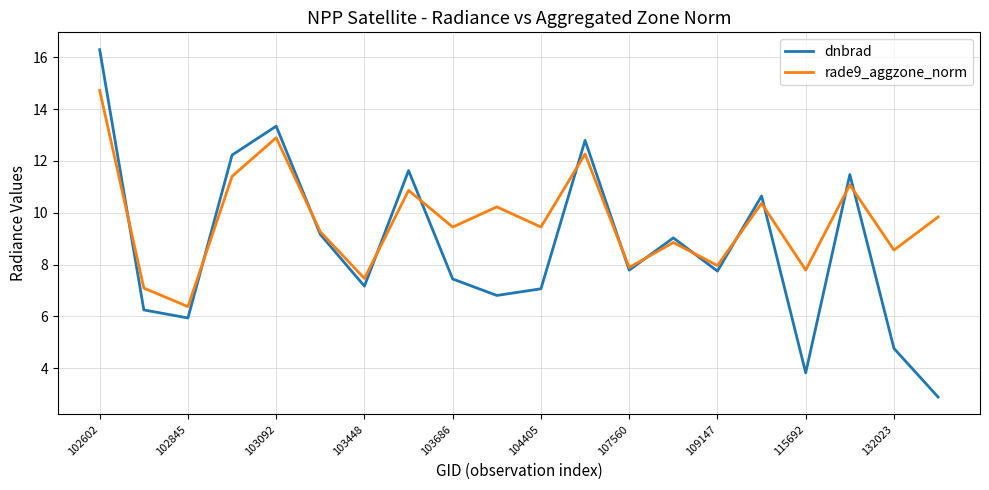

What is the minimum value shown in the chart?

2.9